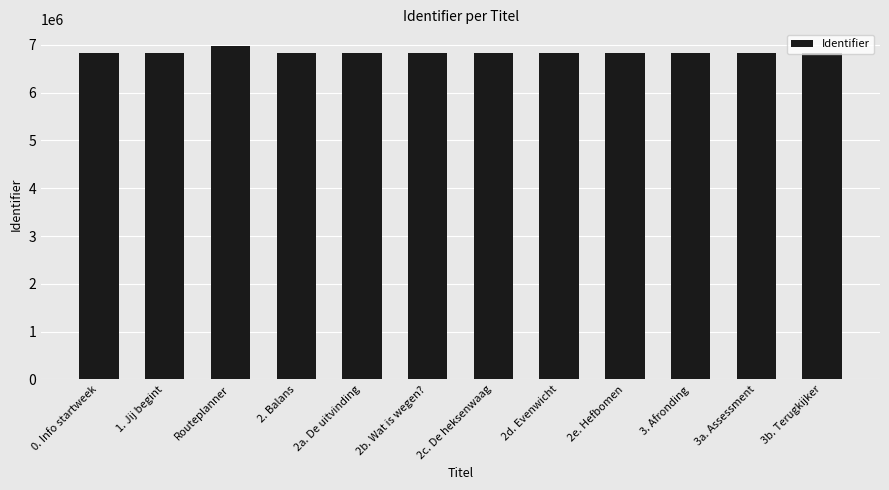

What is the change in value from Routeplanner to 3b. Terugkijker?

-152730